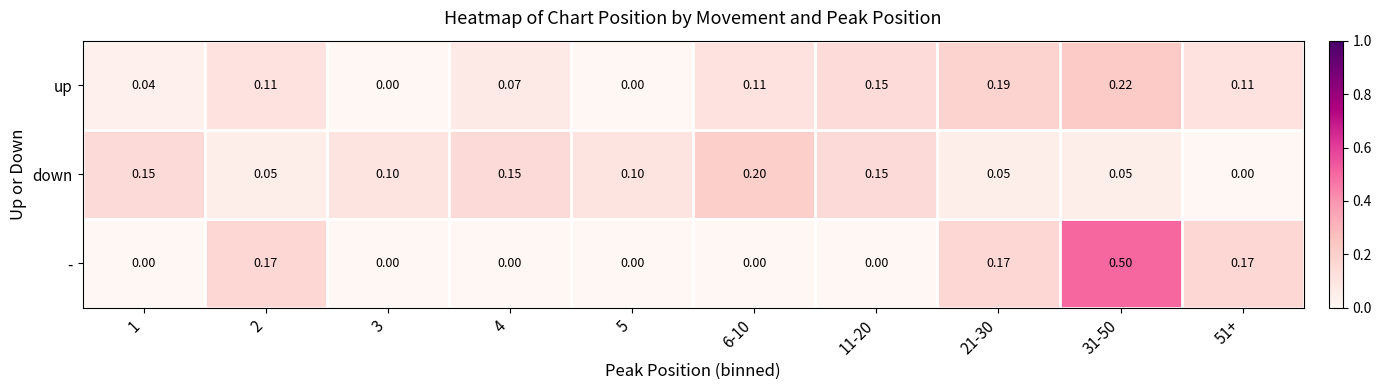

List the series in order of their peak value, highest first.

-, up, down